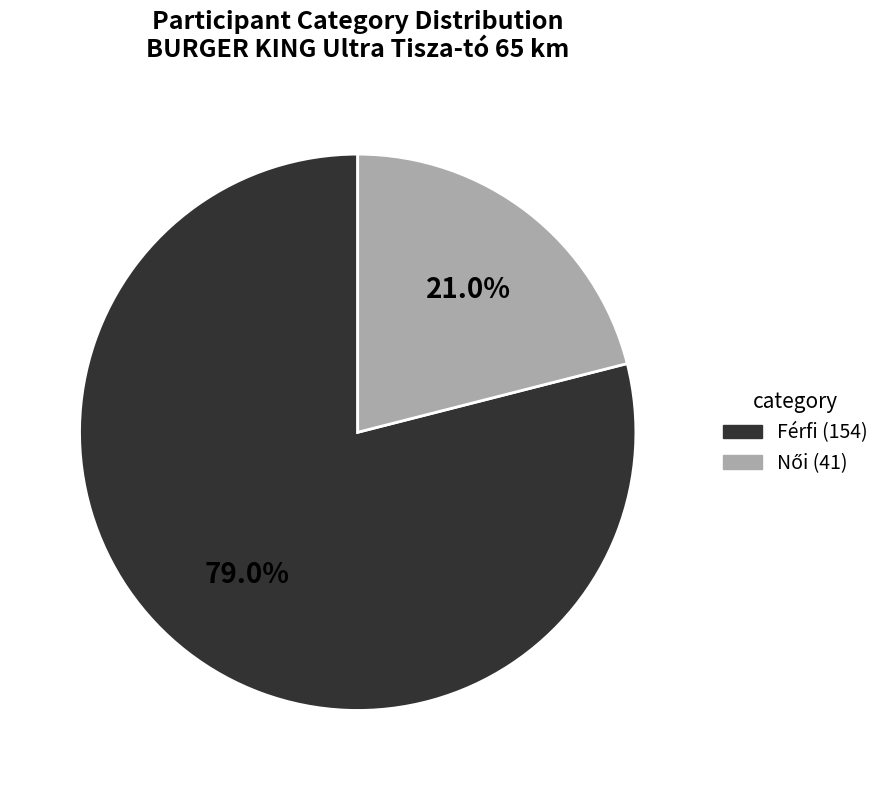

Does any single category account for the majority?

Yes